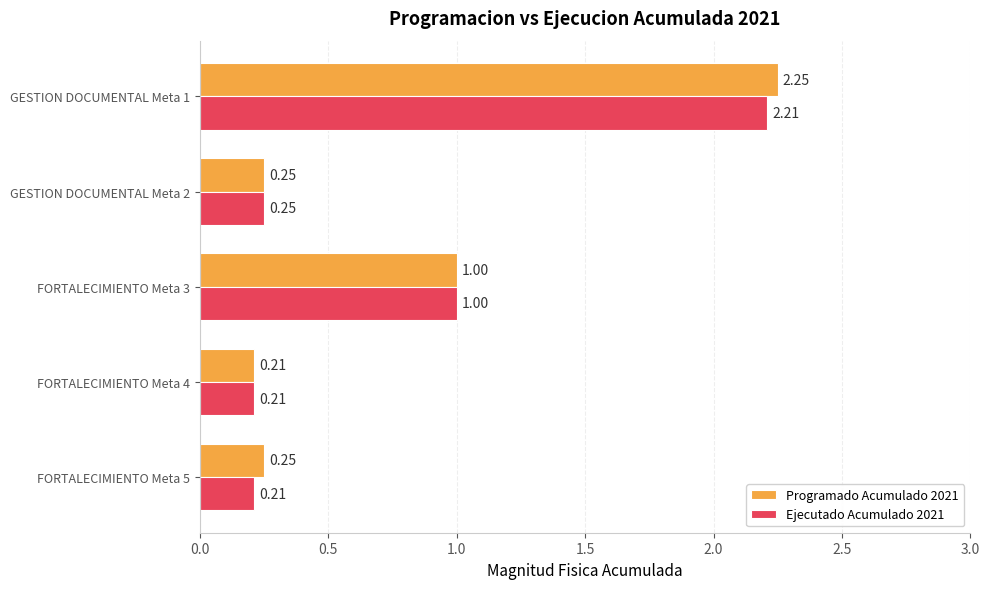

List the series in order of their peak value, highest first.

Programado Acumulado 2021, Ejecutado Acumulado 2021